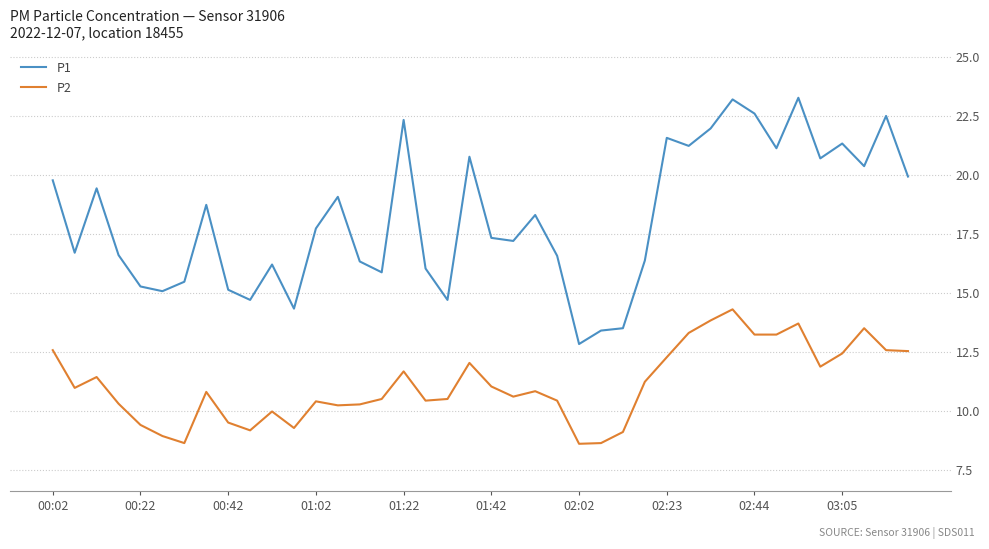

Which series has the largest range (max minus min)?

P1